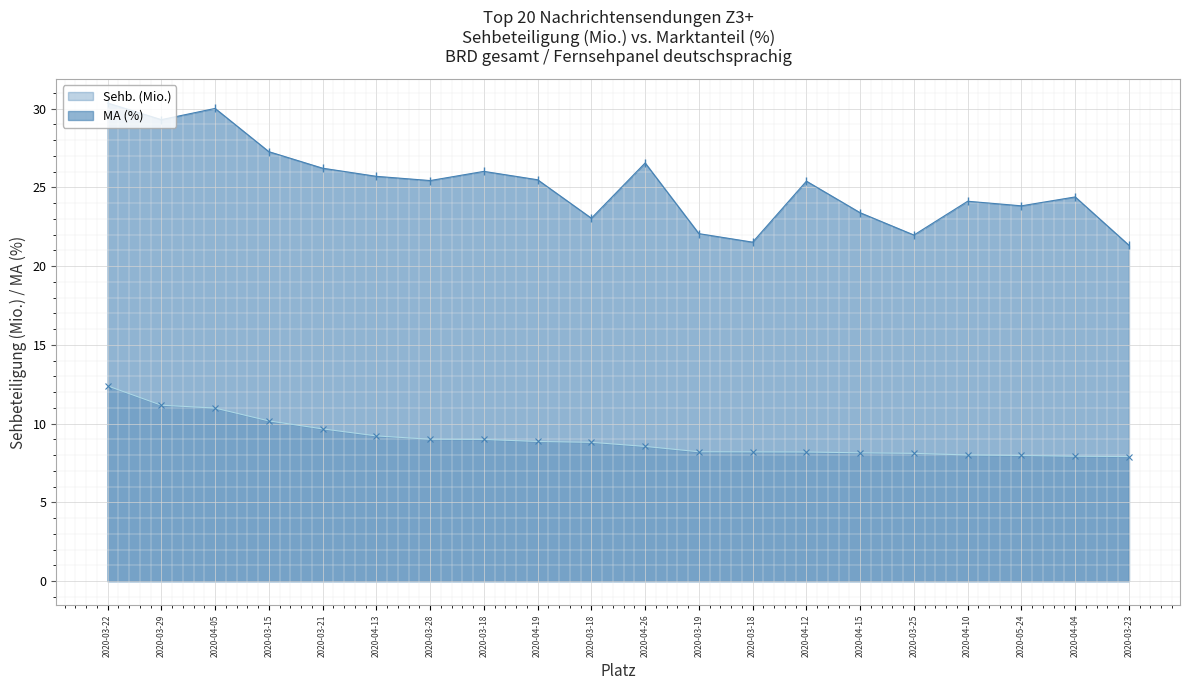

Where does the Sehb. (Mio.) series first go above 8?

2020-03-22